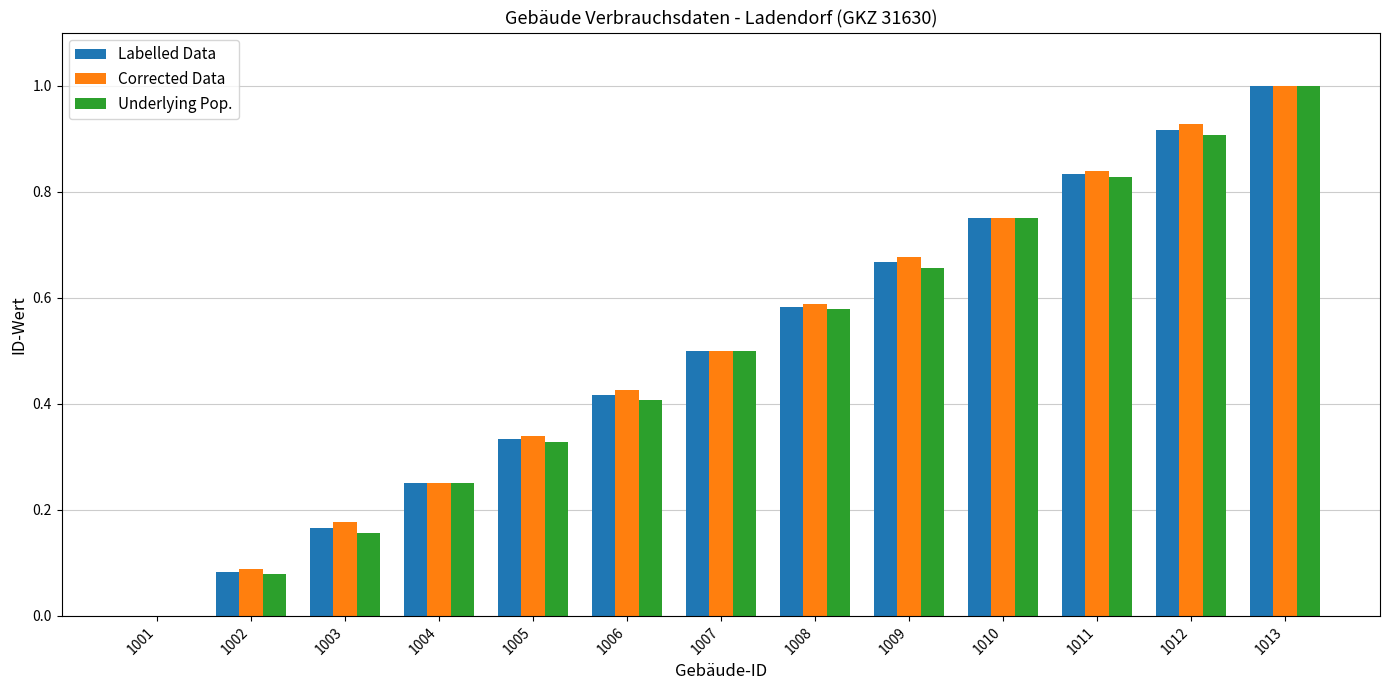

What is the maximum value shown in the chart?

1.0